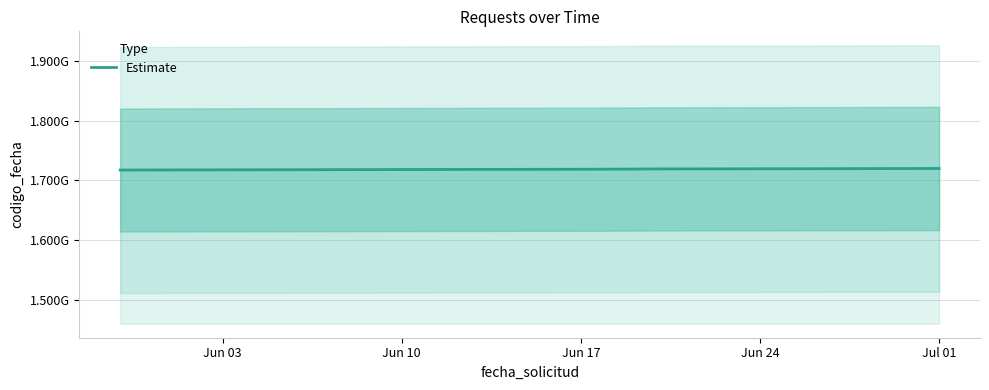

The value at Jun 24 is 2414896733. True or false?

False